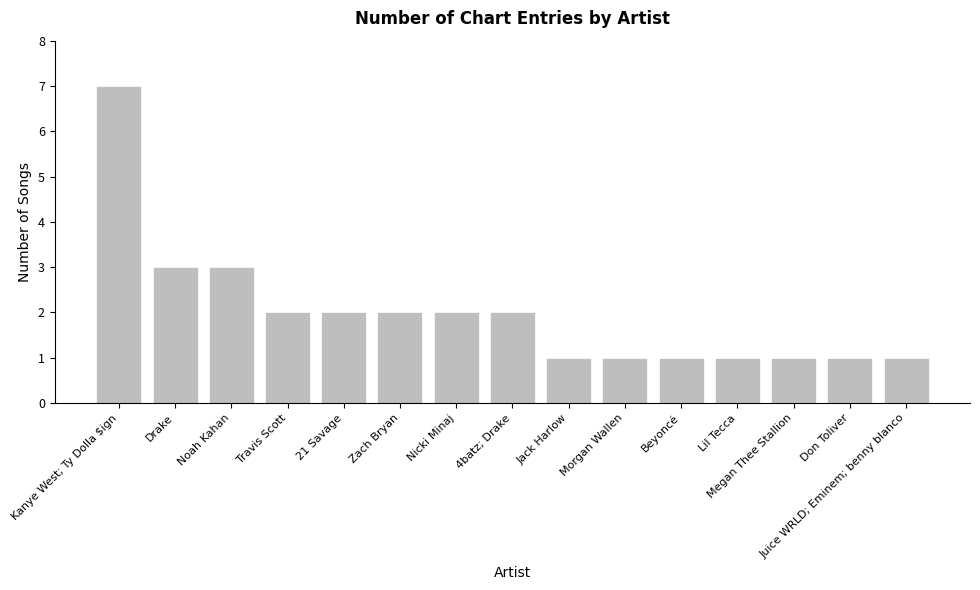

The chart shows a value of 3 at Nicki Minaj. True or false?

False